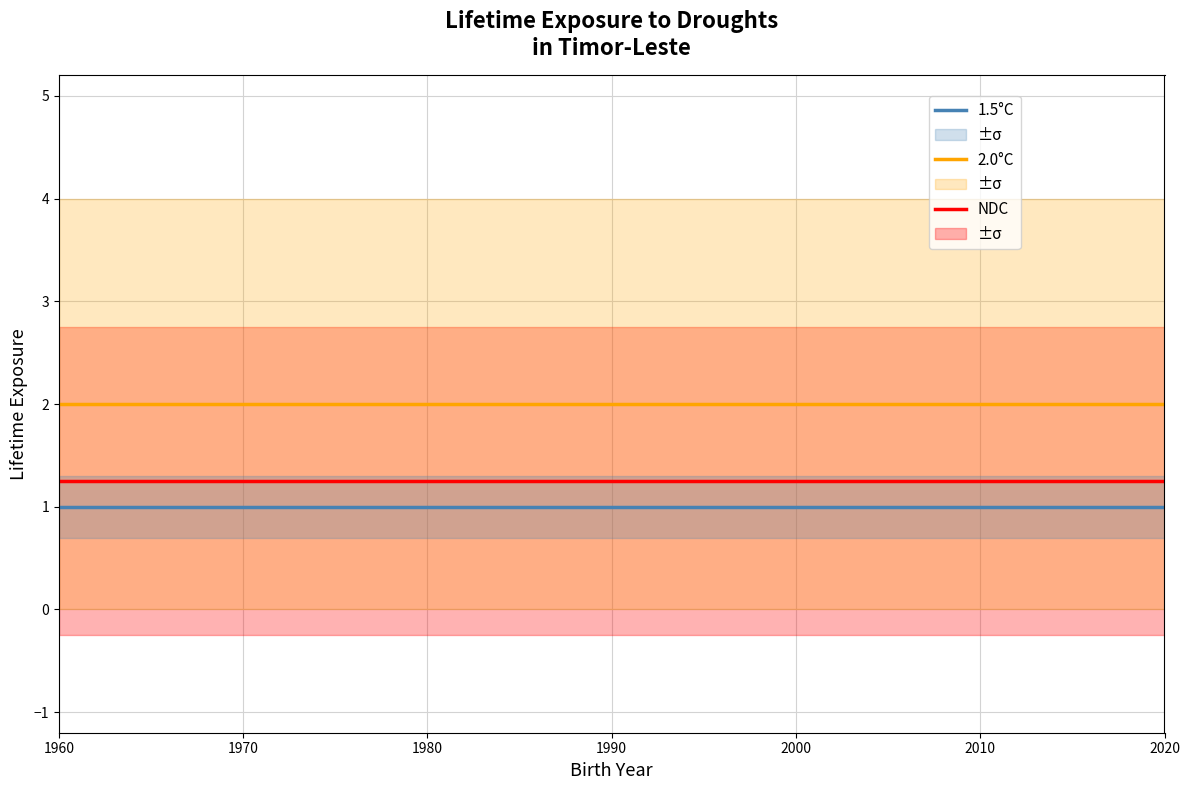

What is the maximum value for 2.0°C?

2.0